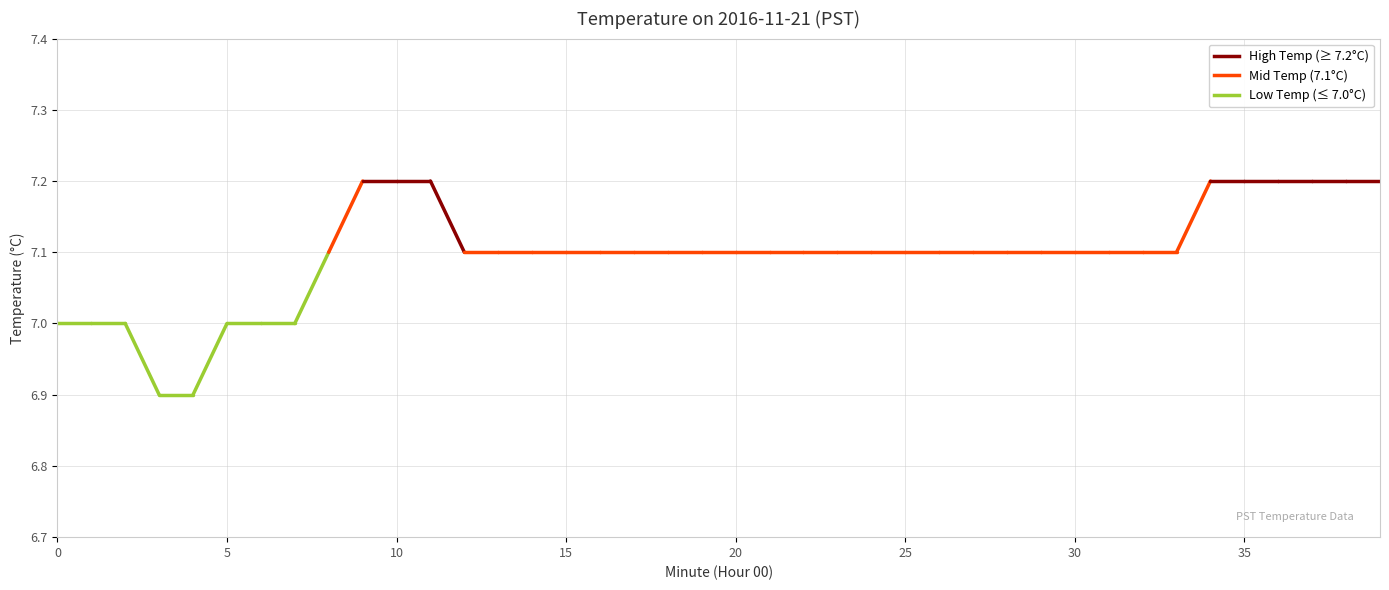

What is the value of the 10th point from the left?

7.2